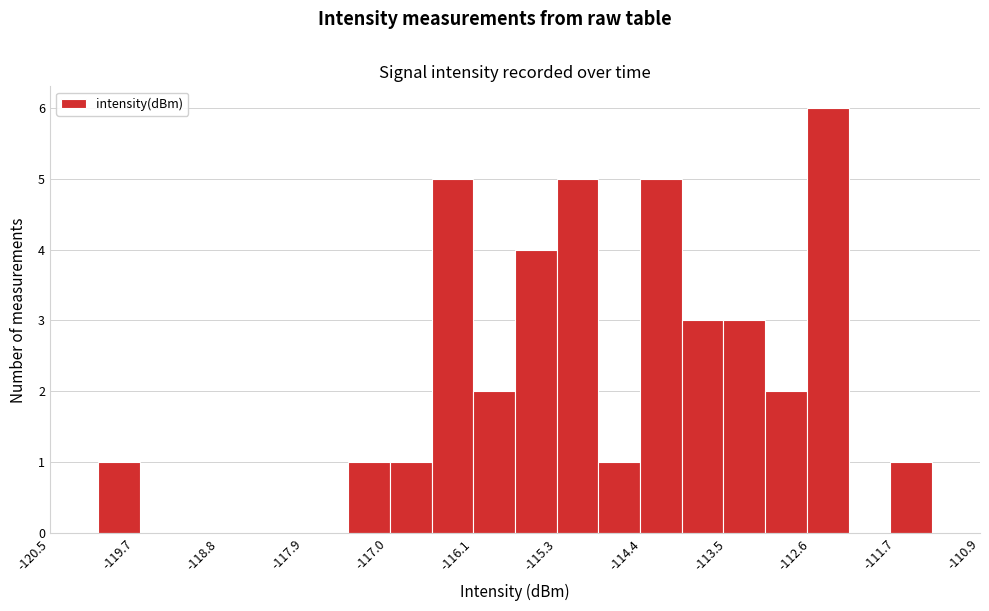

Reading left to right, list every bar in this chart as the range it spans on the x-axis followed by its height. Neither the bar edges nor the heights are printed on the chart, so give them approximately, as read against the axes.

-120.0 to -119.6: 1
-119.6 to -119.2: 0
-119.2 to -118.7: 0
-118.7 to -118.3: 0
-118.3 to -117.9: 0
-117.9 to -117.4: 0
-117.4 to -117.0: 1
-117.0 to -116.6: 1
-116.6 to -116.1: 5
-116.1 to -115.7: 2
-115.7 to -115.3: 4
-115.3 to -114.8: 5
-114.8 to -114.4: 1
-114.4 to -114.0: 5
-114.0 to -113.5: 3
-113.5 to -113.1: 3
-113.1 to -112.7: 2
-112.7 to -112.2: 6
-112.2 to -111.8: 0
-111.8 to -111.4: 1